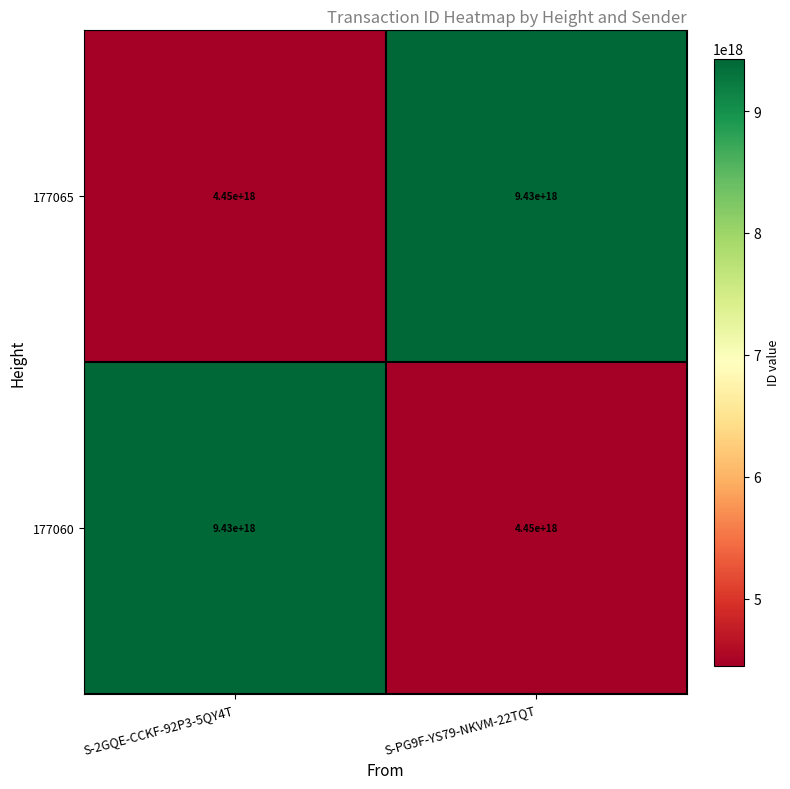

How many data points does each series have?

2